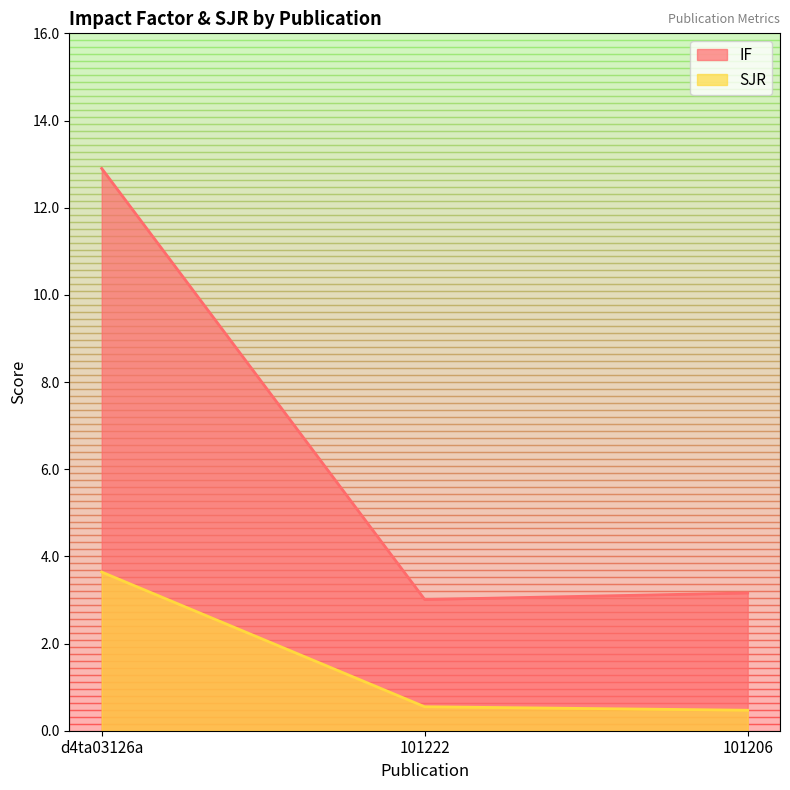

What is the difference between the maximum and minimum values in the IF series?

9.9